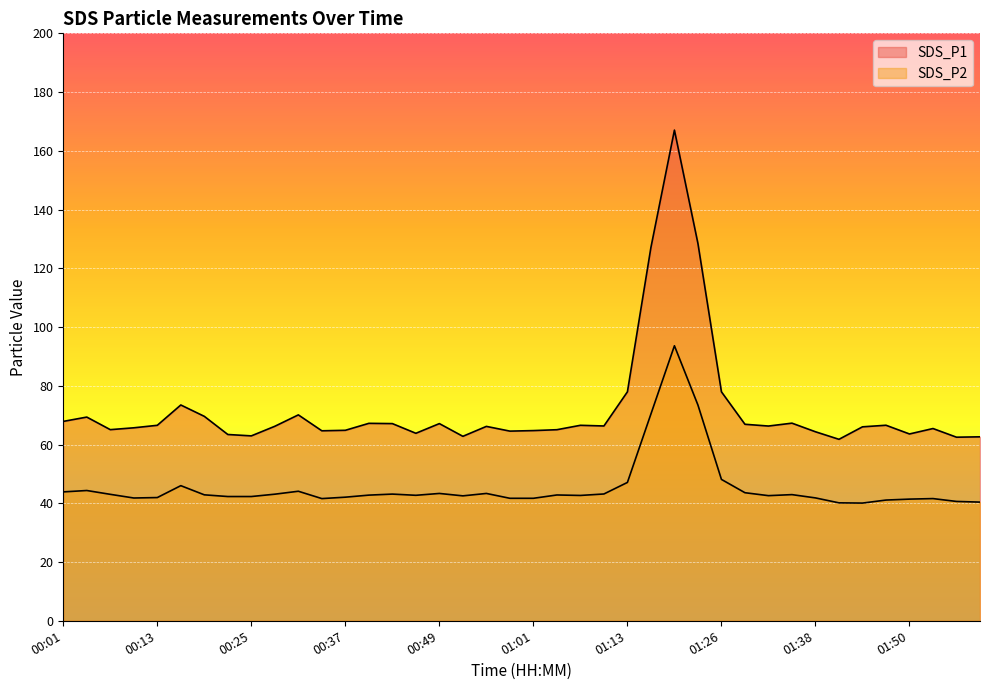

Which category has the lowest value in the SDS_P1 series?

01:41